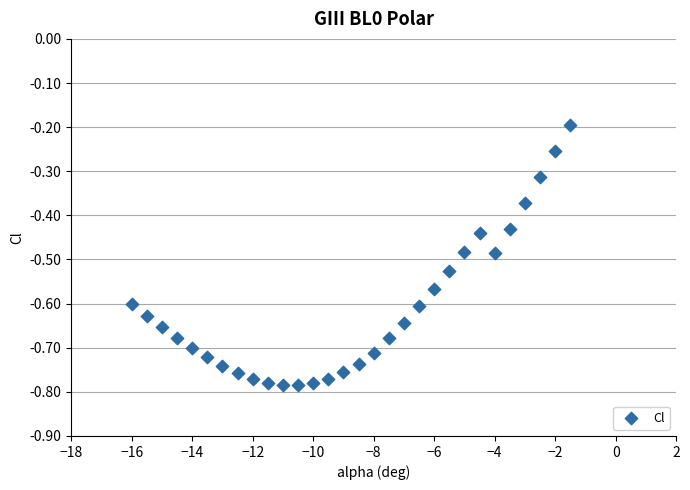

What is the range of X values (max minus min)?

14.5